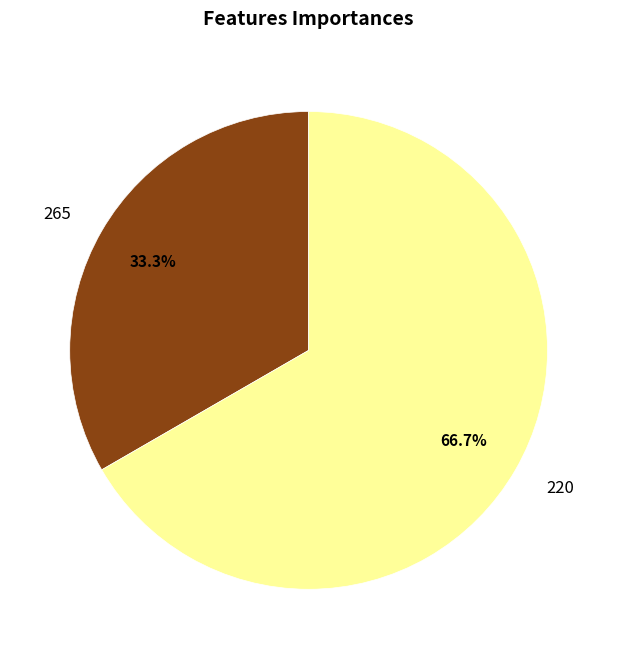

Which has a higher value, 220 or 265?

220